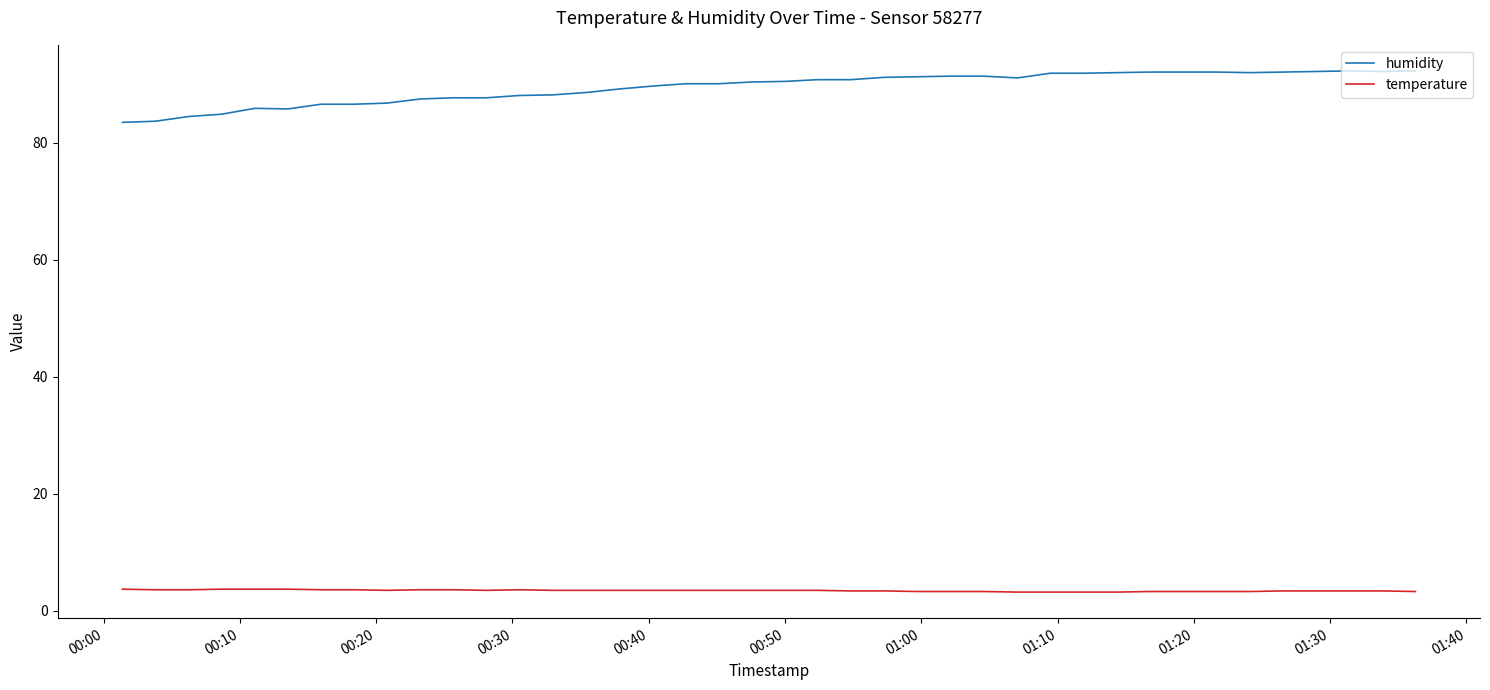

True or false: temperature and humidity cross at least once.

False